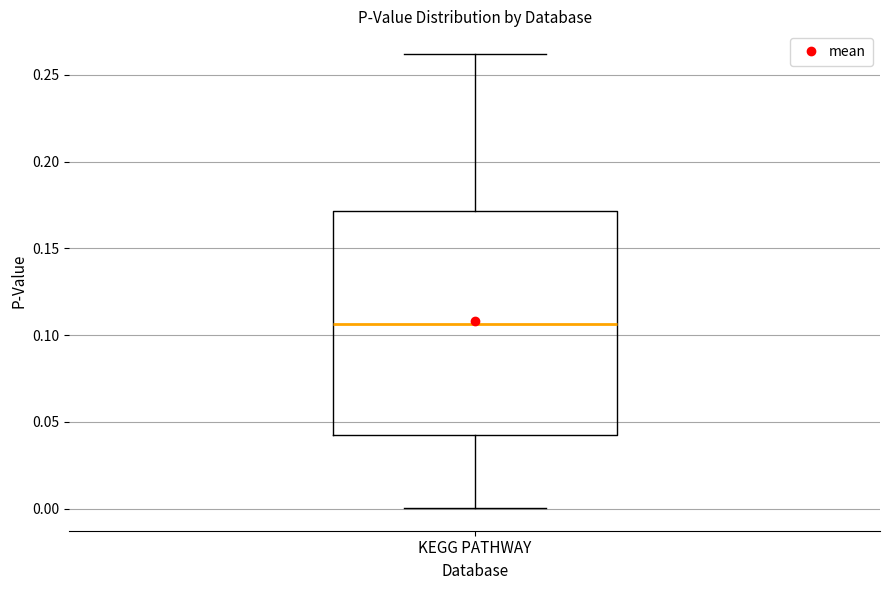

Transcribe this box plot: give where the median line is, the range the box spans, and where the two whiskers end, as read against the y-axis. The values are not printed on the chart, so give them approximately, as read against the axis.

median 0.105, box 0.045 to 0.170, whiskers 0.000 to 0.260